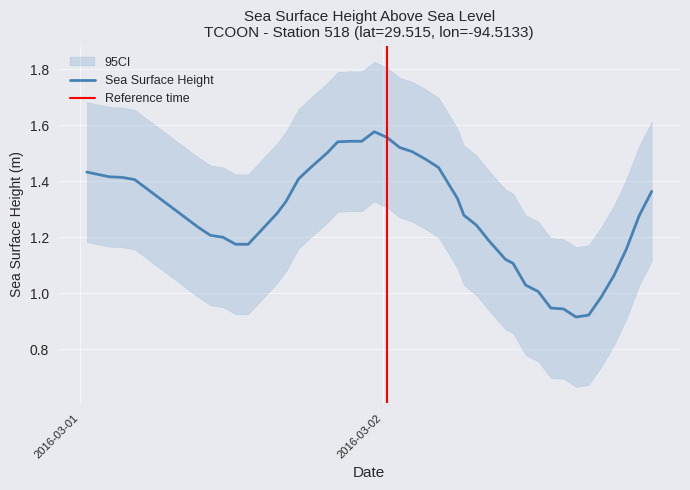

Reading left to right, list all the values displayed in this chart.

2016-03-01T00:30:00Z=1.4	2016-03-01T02:18:00Z=1.4	2016-03-01T03:18:00Z=1.4	2016-03-01T04:18:00Z=1.4	2016-03-01T09:18:00Z=1.2	2016-03-01T10:18:00Z=1.2	2016-03-01T11:18:00Z=1.2	2016-03-01T12:18:00Z=1.2	2016-03-01T13:18:00Z=1.2	2016-03-01T15:36:00Z=1.3	2016-03-01T16:18:00Z=1.3	2016-03-01T17:18:00Z=1.4	2016-03-01T18:18:00Z=1.5	2016-03-01T19:36:00Z=1.5	2016-03-01T20:24:00Z=1.5	2016-03-01T21:24:00Z=1.5	2016-03-01T22:18:00Z=1.5	2016-03-01T23:18:00Z=1.6	2016-03-02T00:18:00Z=1.6	2016-03-02T01:18:00Z=1.5	2016-03-02T02:18:00Z=1.5	2016-03-02T03:24:00Z=1.5	2016-03-02T04:24:00Z=1.4	2016-03-02T05:54:00Z=1.3	2016-03-02T06:24:00Z=1.3	2016-03-02T07:24:00Z=1.2	2016-03-02T08:24:00Z=1.2	2016-03-02T09:42:00Z=1.1	2016-03-02T10:18:00Z=1.1	2016-03-02T11:18:00Z=1.0	2016-03-02T12:18:00Z=1.0	2016-03-02T13:18:00Z=0.9	2016-03-02T14:18:00Z=0.9	2016-03-02T15:18:00Z=0.9	2016-03-02T16:18:00Z=0.9	2016-03-02T17:18:00Z=1.0	2016-03-02T18:18:00Z=1.1	2016-03-02T19:18:00Z=1.2	2016-03-02T20:18:00Z=1.3	2016-03-02T21:18:00Z=1.4